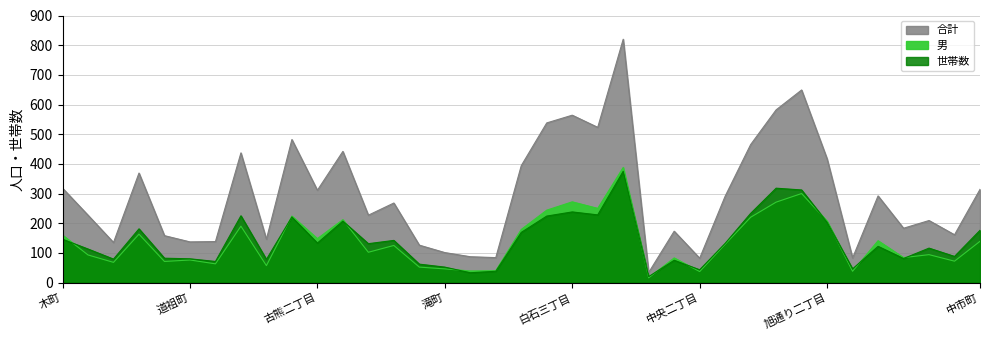

The value of 合計 at 古熊三丁目 is 442. True or false?

True